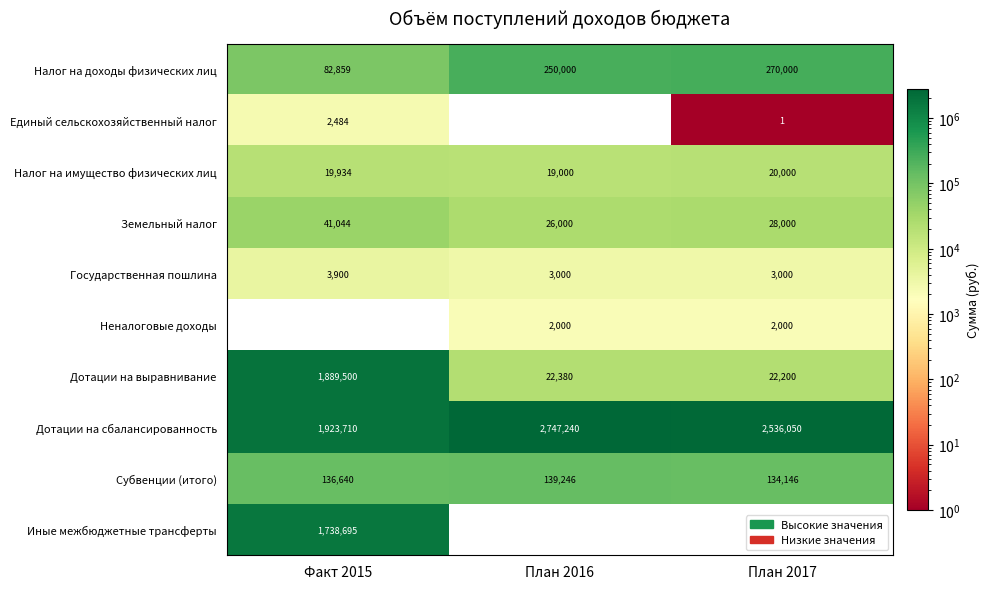

What is the total value across all series at Факт 2015?

5838766